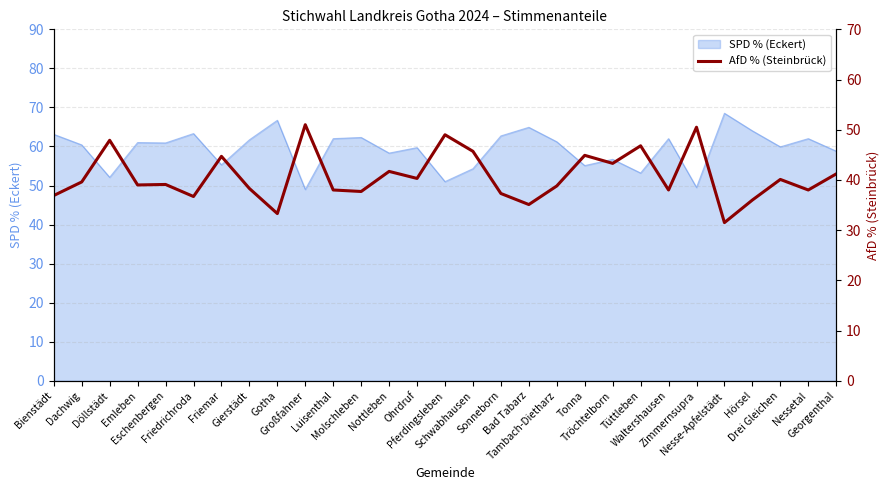

True or false: the data has more than 0 interior local peaks.

True